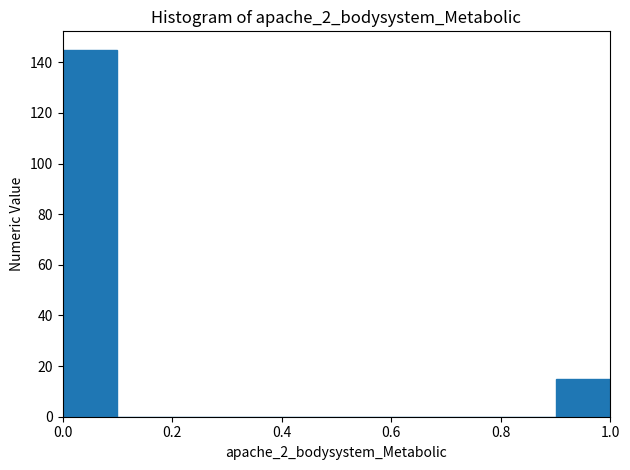

How tall is the bar that spans 0.0 to 0.1 on the x-axis? The values are not printed on the chart, so give them approximately, as read against the axis.

146